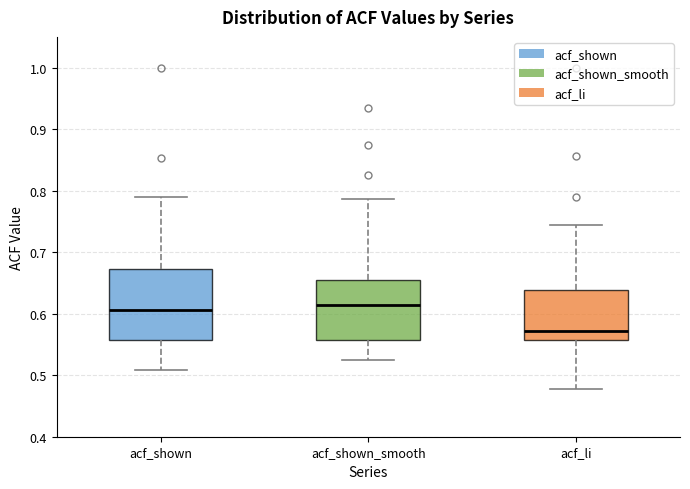

Reading left to right, transcribe this box plot: for each box, give where its median line is, the range the box spans, and where its two whiskers end, as read against the y-axis. The values are not printed on the chart, so give them approximately, as read against the axis.

acf_shown: median 0.61, box 0.56 to 0.67, whiskers 0.51 to 0.79
acf_shown_smooth: median 0.61, box 0.56 to 0.66, whiskers 0.53 to 0.79
acf_li: median 0.57, box 0.56 to 0.64, whiskers 0.48 to 0.74